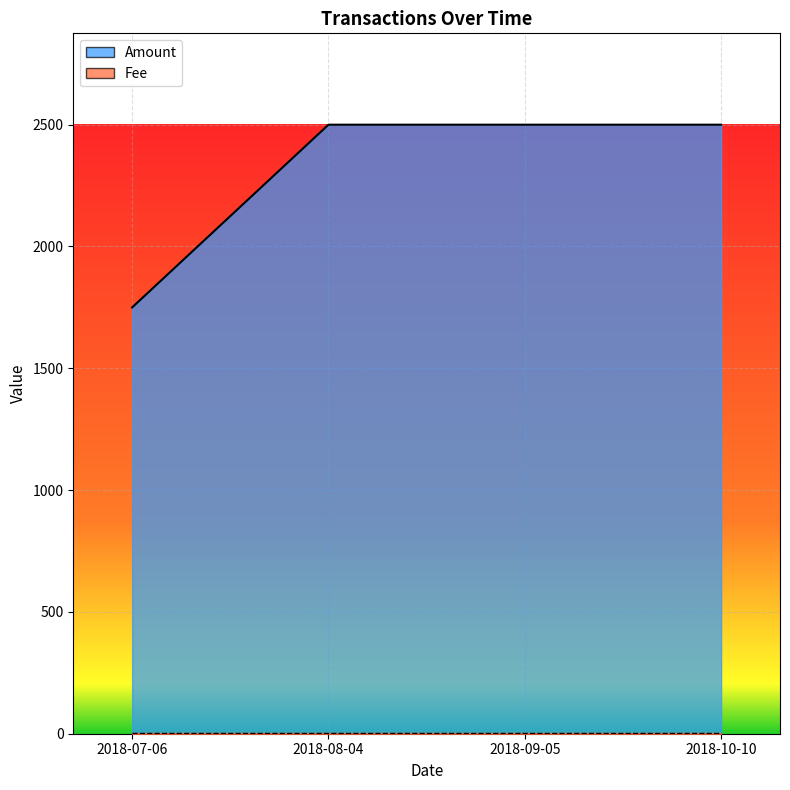

What is the sum of the Fee values at 2018-07-06 and 2018-09-05?

2